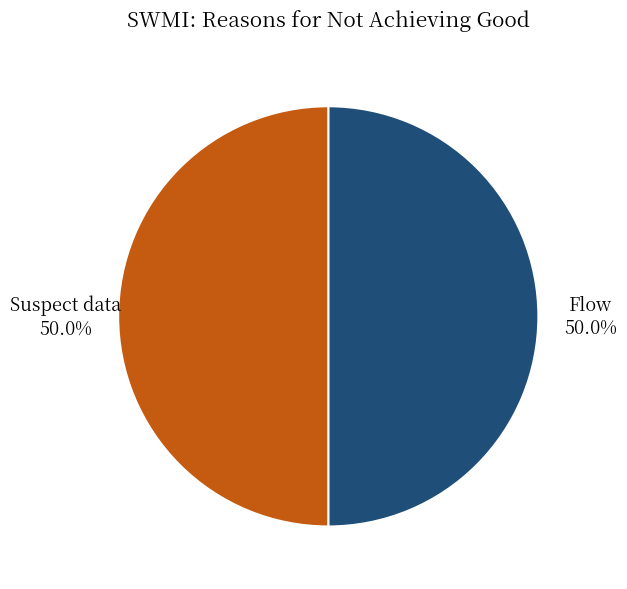

The Flow slice represents 50% of the pie. True or false?

True